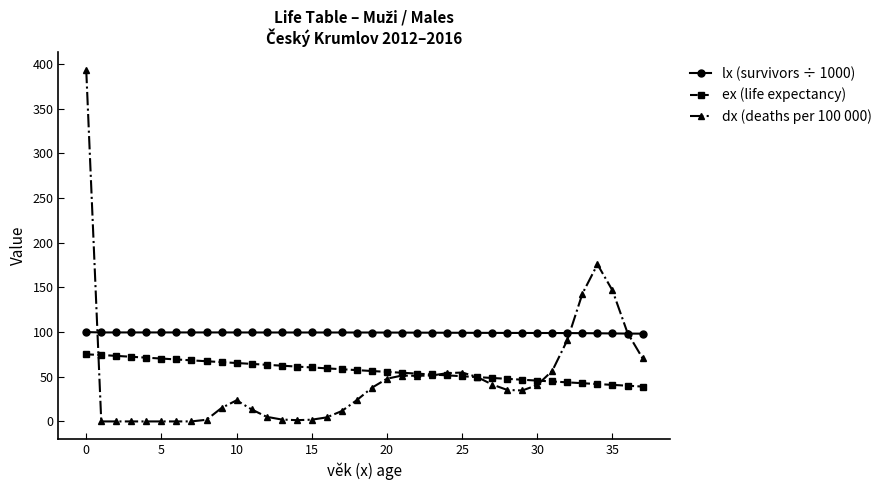

List the series in order of their peak value, highest first.

dx (deaths per 100 000), lx (survivors ÷ 1000), ex (life expectancy)